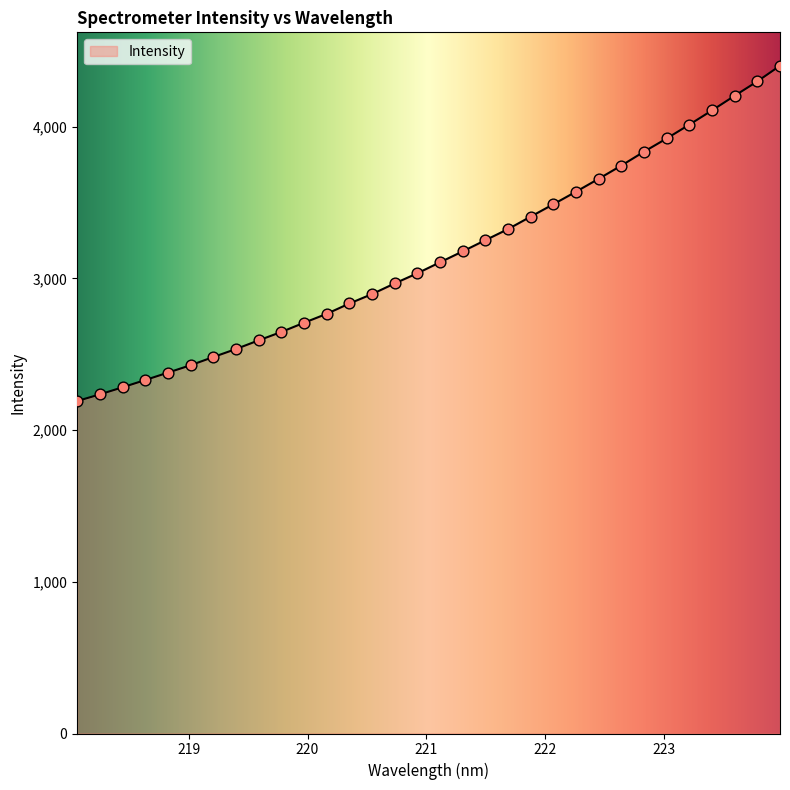

What is the greatest value displayed?

4401.9